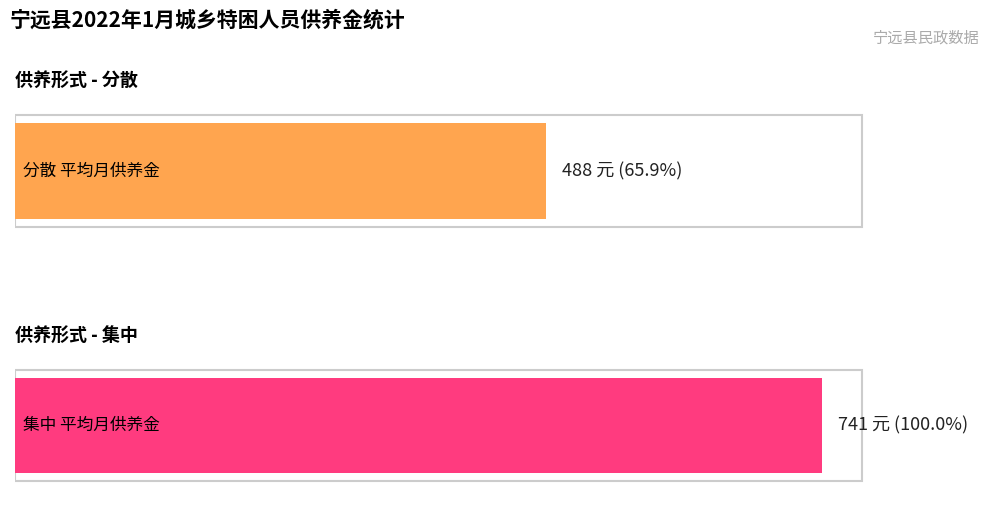

Are the bars horizontal?

Yes